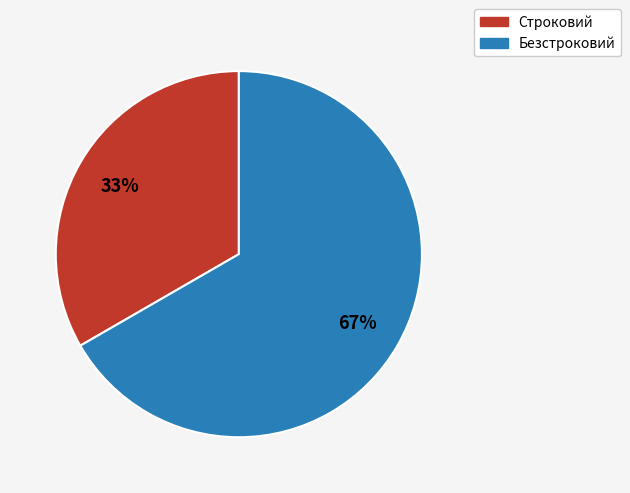

How many segments does this pie chart have?

2